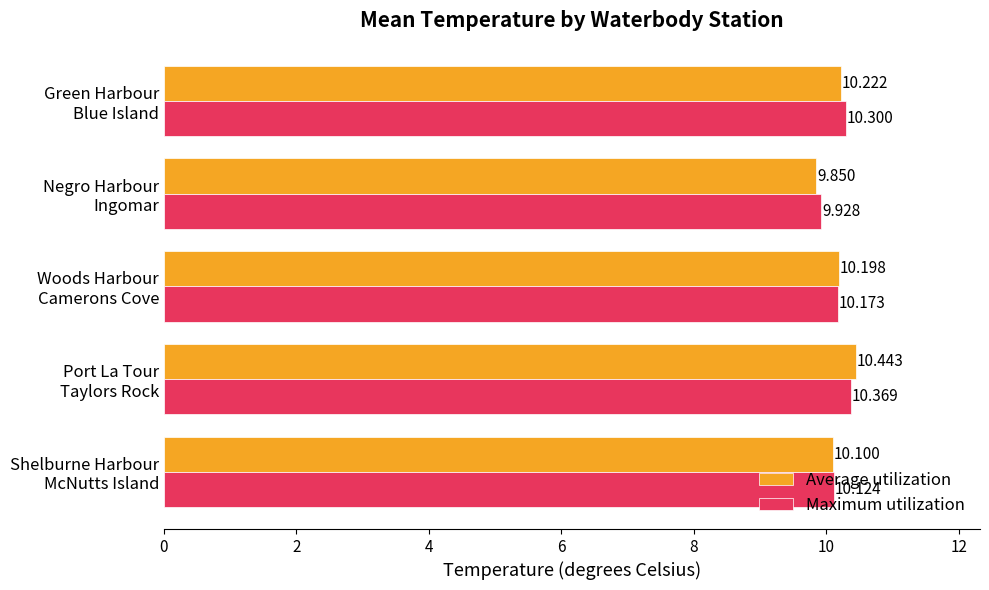

At which category is the sum across all series the highest?

Port La Tour
Taylors Rock